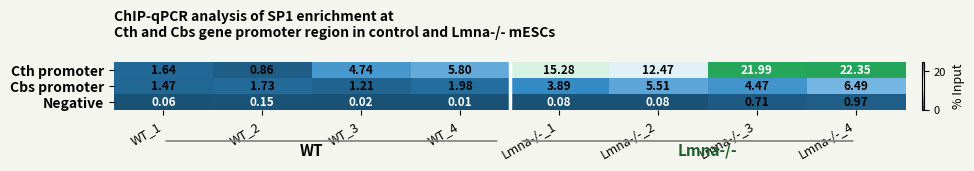

Which series changed the most between WT_4 and Lmna-/-_2?

Cth promoter